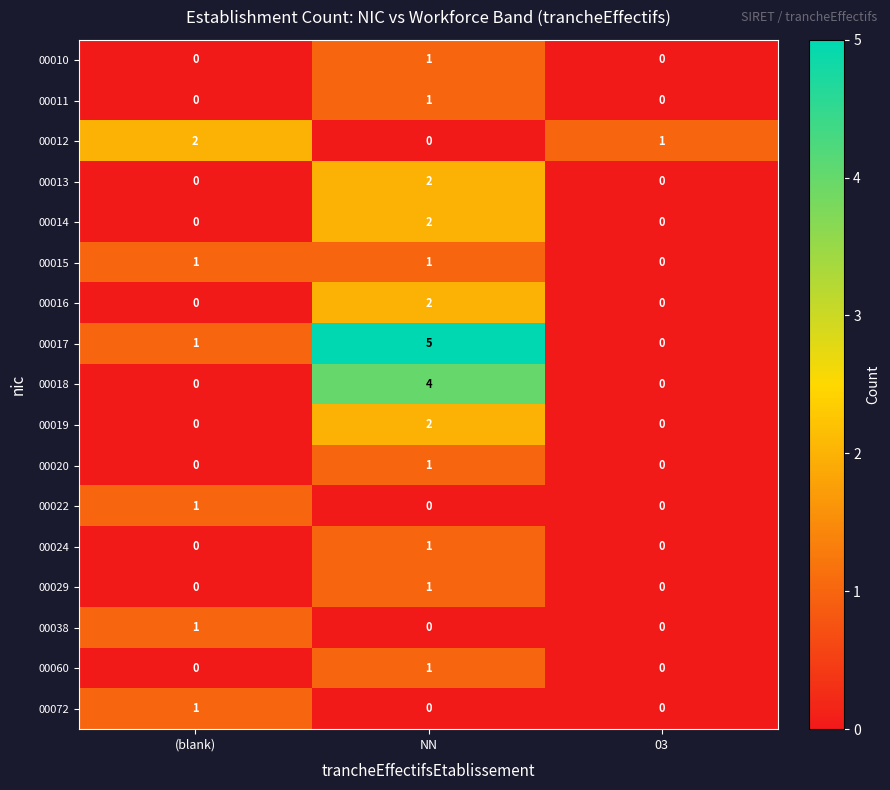

Which category has the highest value across all series?

NN